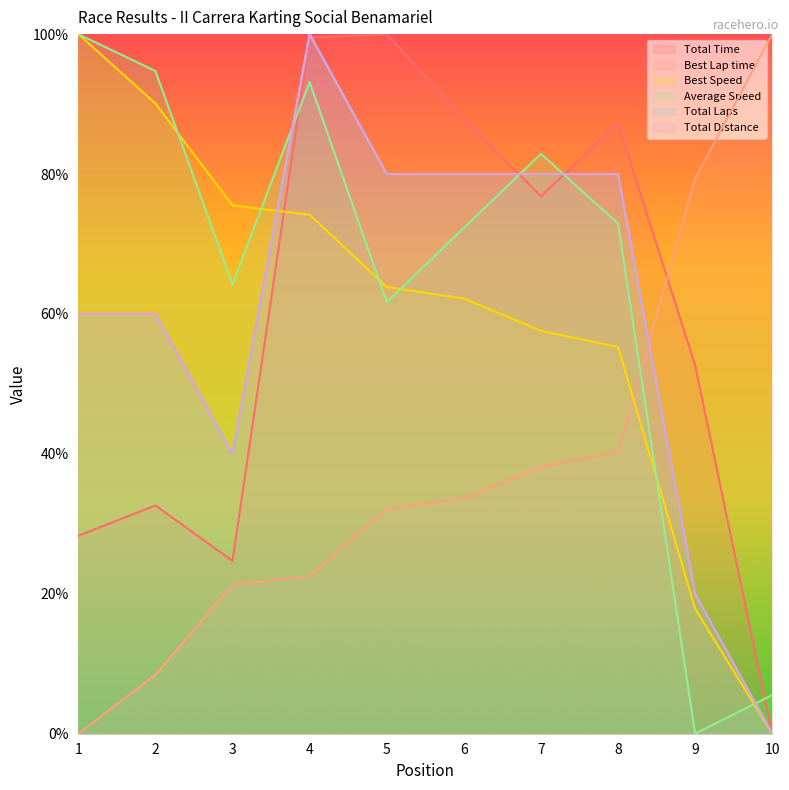

Does the chart have visible grid lines?

No